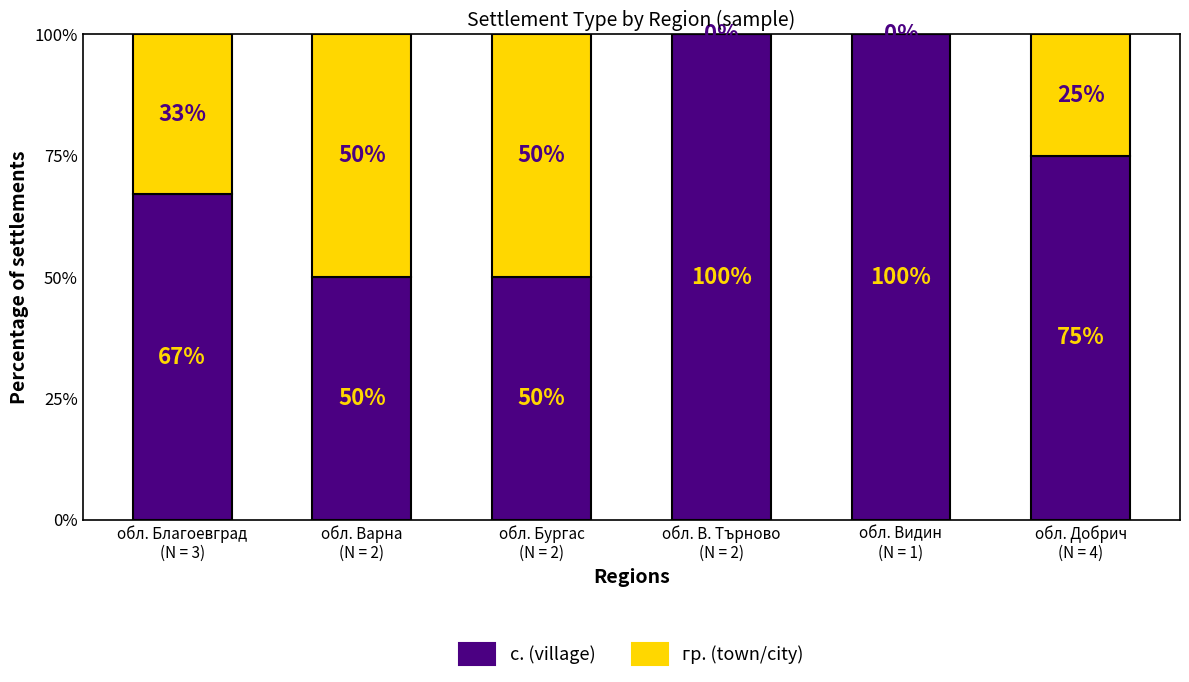

What is the highest value of the с. (village) series?

100